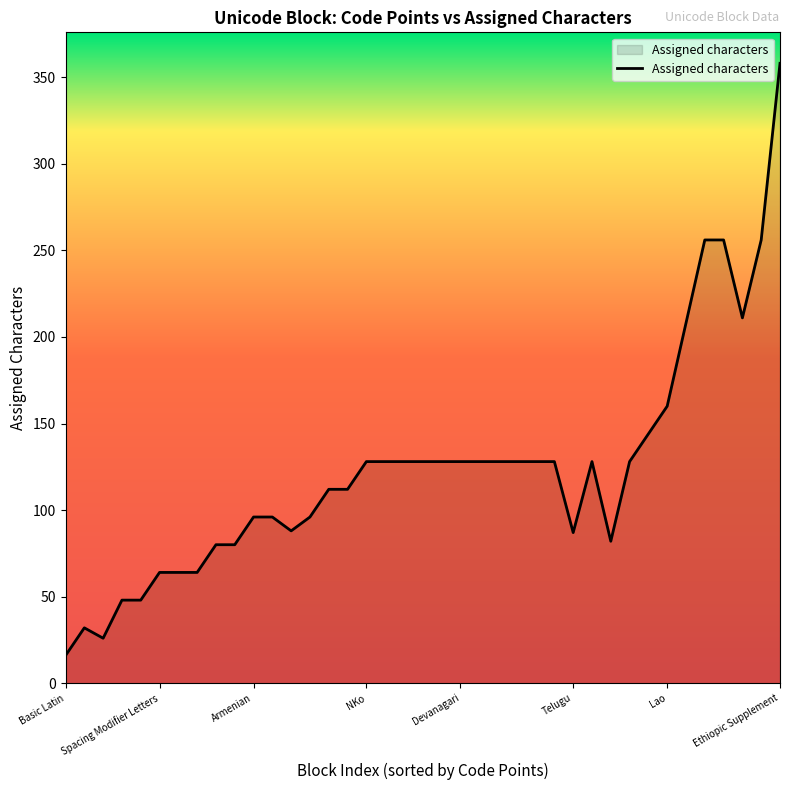

What is the difference between the second highest and second lowest values?

230